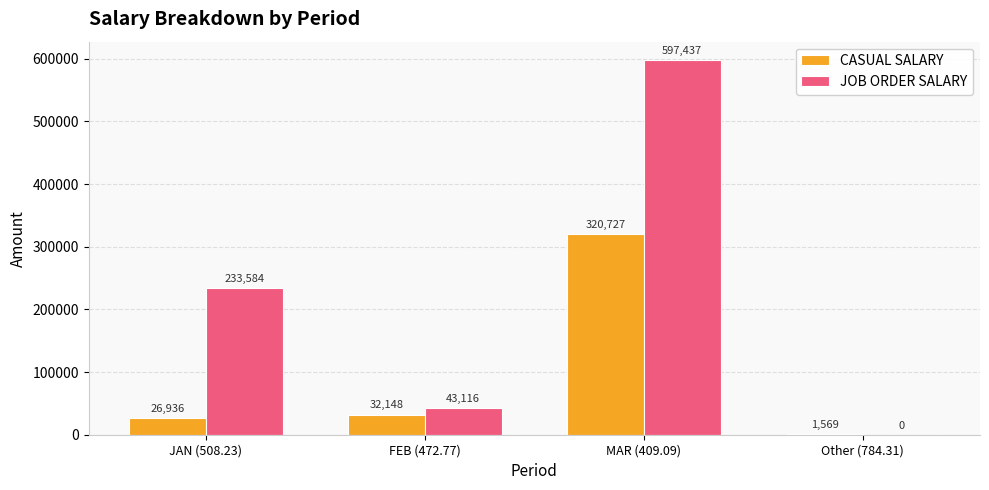

Read the CASUAL SALARY value at JAN (508.23).

26936.2